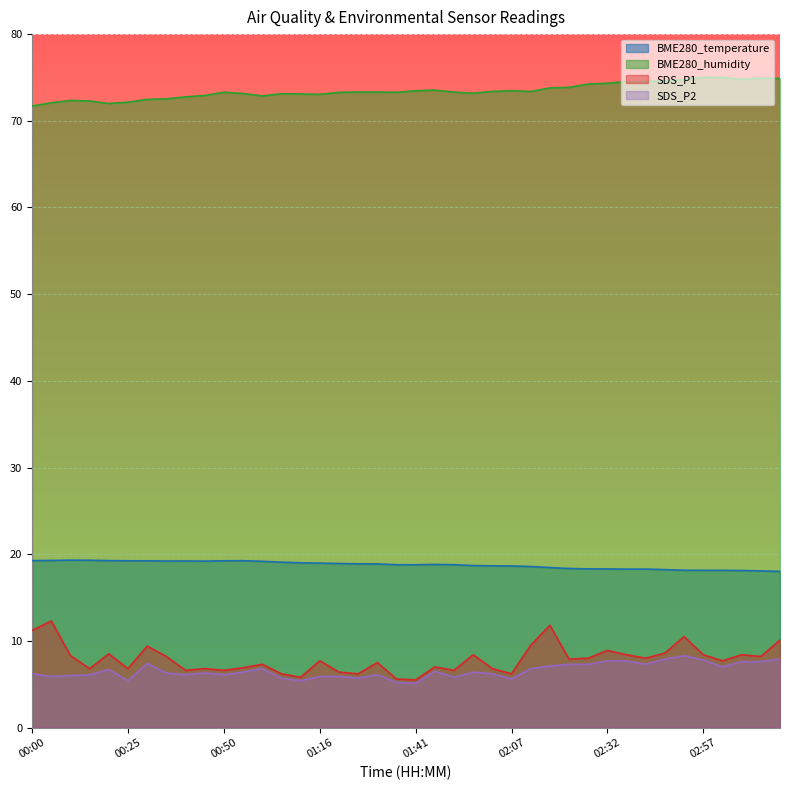

How many lines are shown in the chart?

4